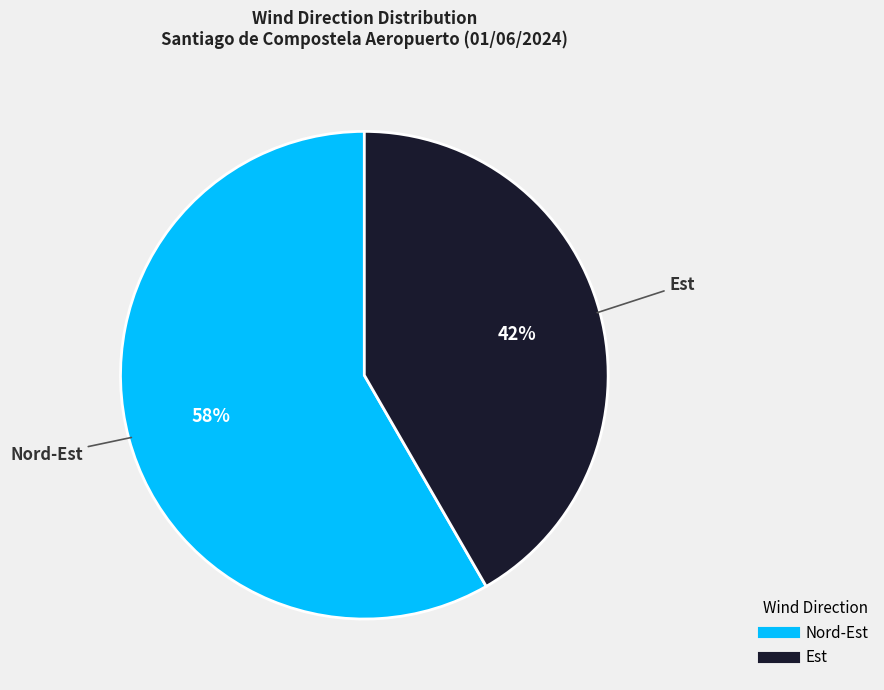

To the nearest percent, what is the average slice percentage?

50%